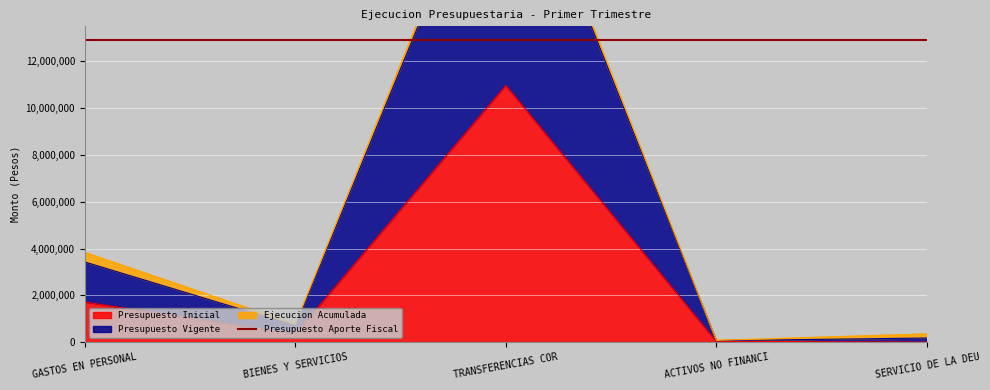

Which category has the highest value in the Presupuesto Inicial series?

TRANSFERENCIAS COR